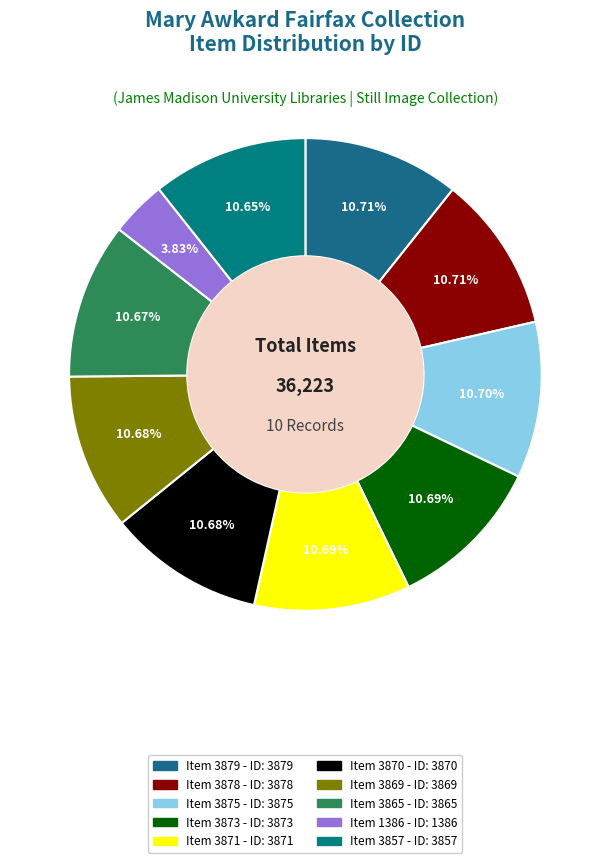

Between Item 3875 and Item 3869, which is larger?

Item 3875